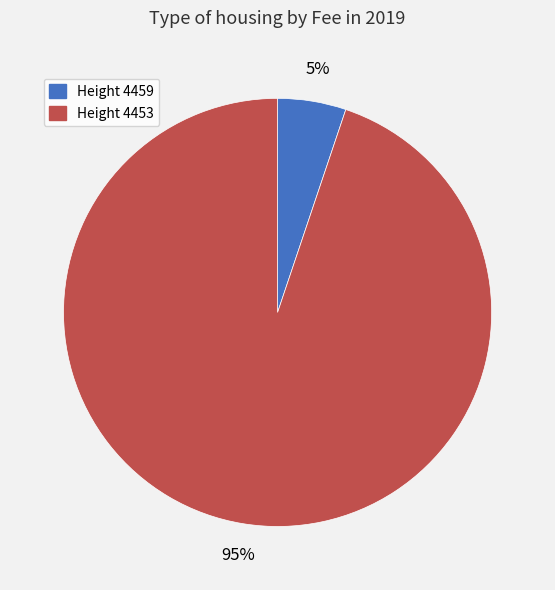

Is there any slice that represents more than half of the pie?

Yes